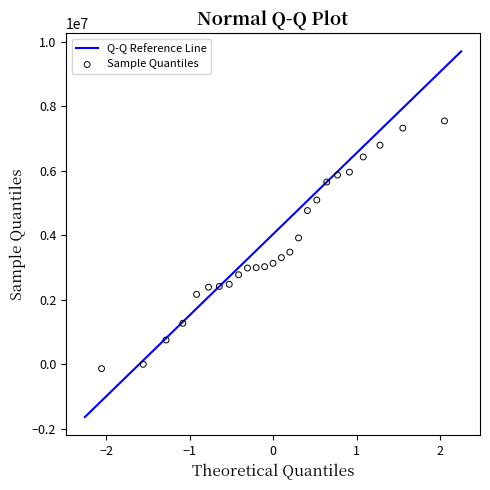

What is the range of Y values (max minus min)?

7677941